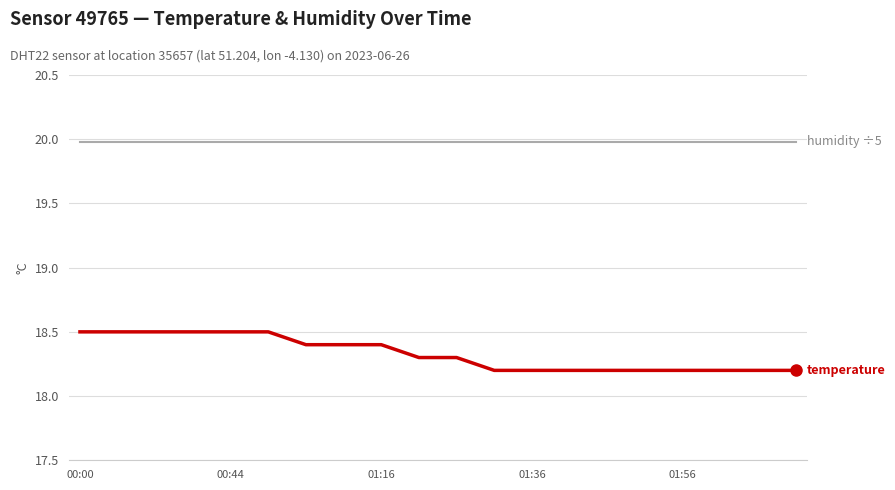

What is the greatest value displayed?

20.0